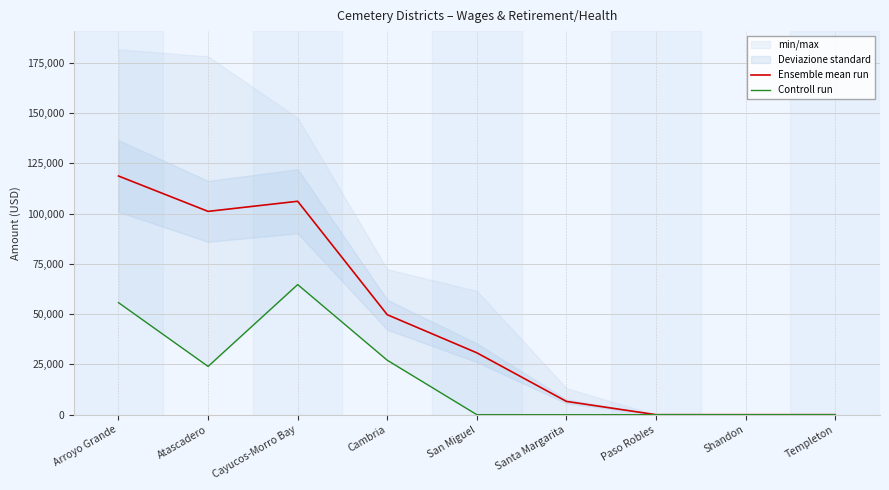

Is this an area chart (filled region under the line)?

No